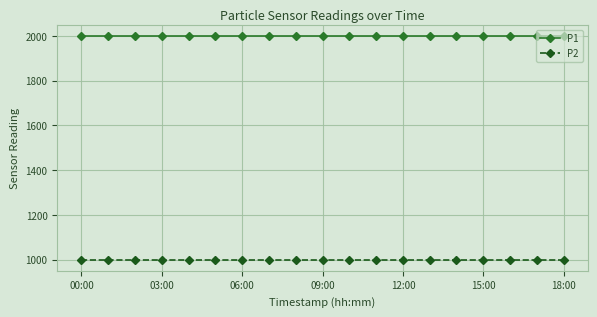

True or false: P2 and P1 cross at least once.

False